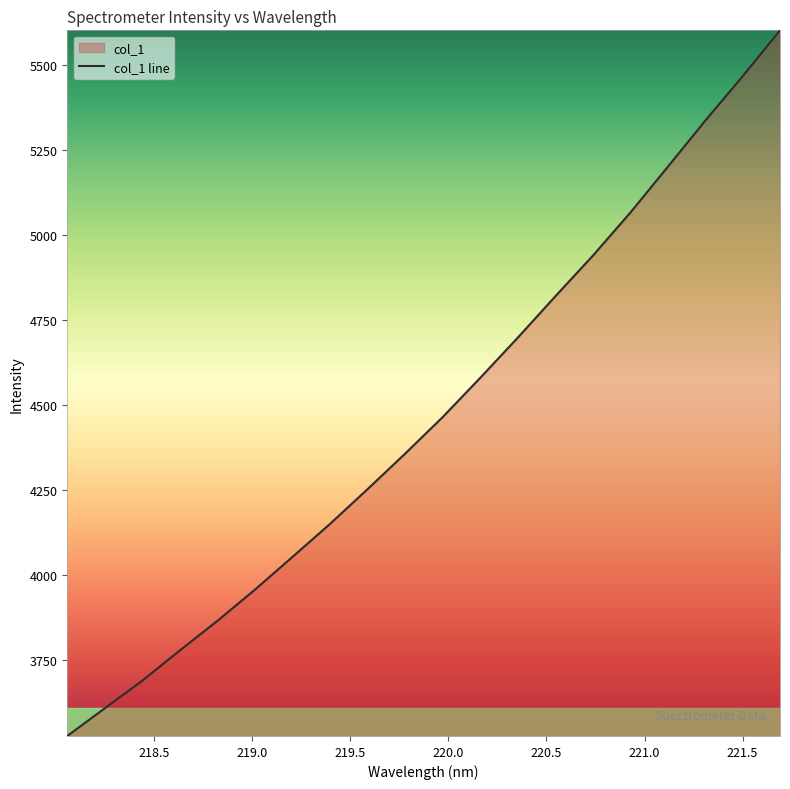

What is the smallest value displayed?

3525.9